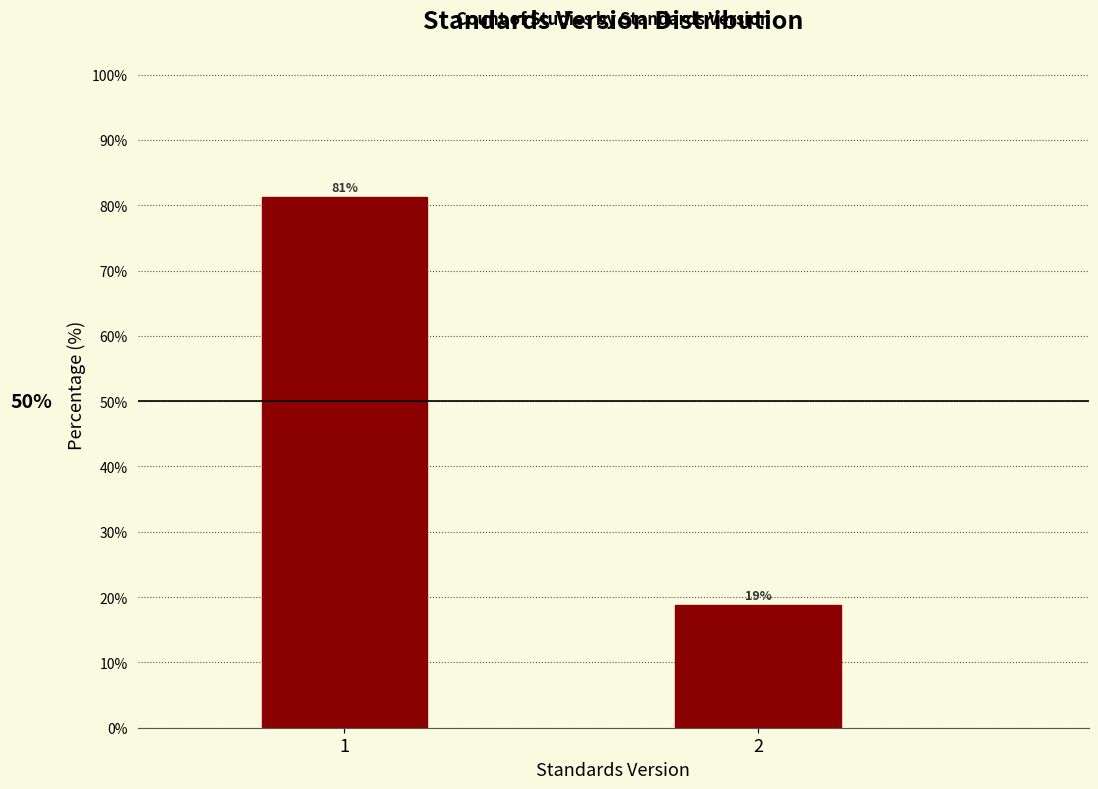

Is it true that the value at 1 is 46.7?

False